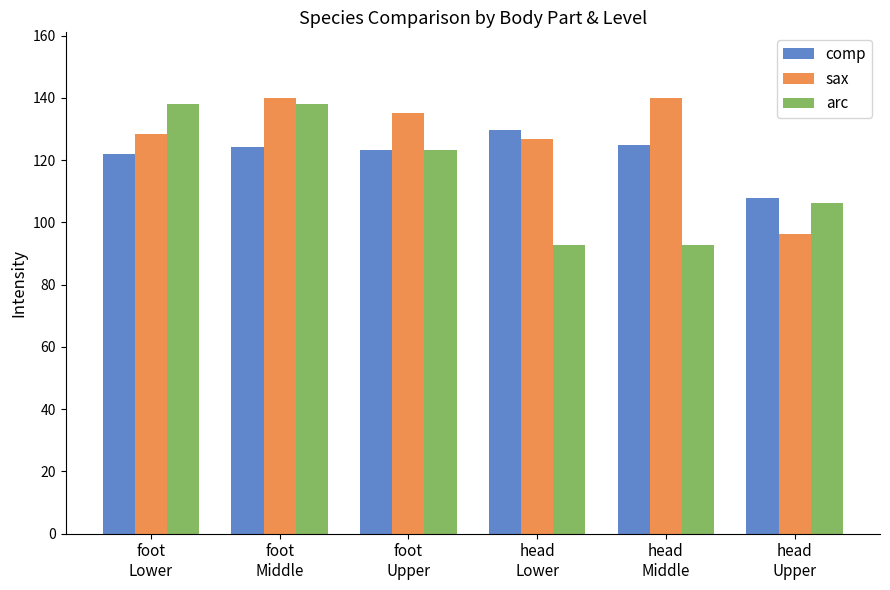

Which series has the widest spread of values?

arc